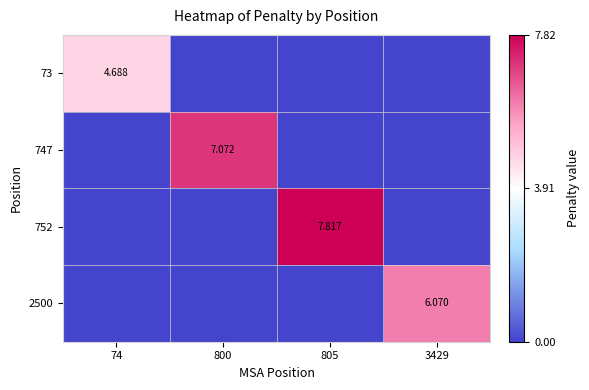

Rank the categories by 747 value from highest to lowest.

800, 74, 805, 3429